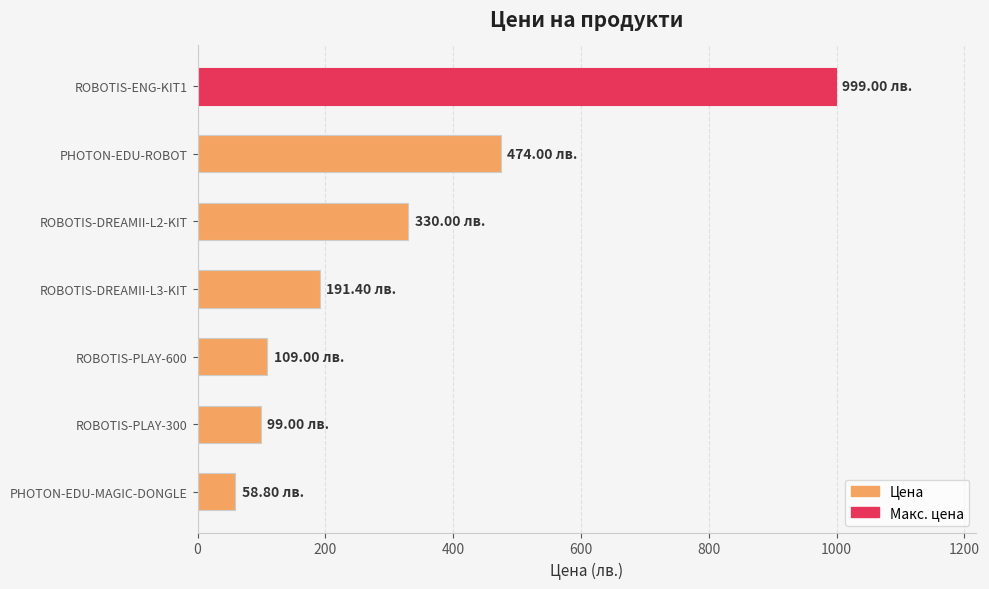

What is the change in value from ROBOTIS-PLAY-600 to ROBOTIS-DREAMII-L3-KIT?

+82.4